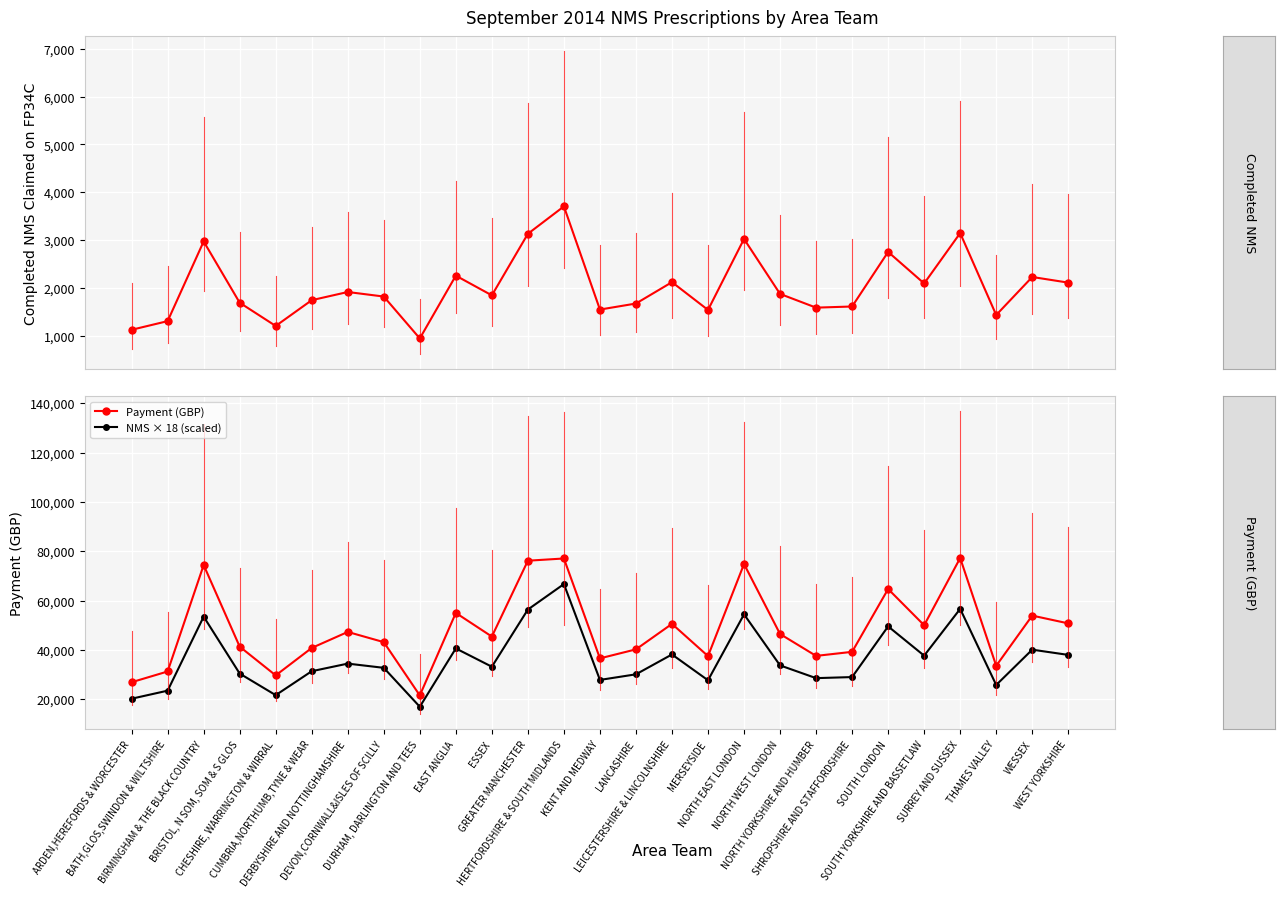

Reading right to left, what are all the values shown in this chart?

Completed NMS: 2111	2229	1434	3147	2094	2753	1612	1588	1875	3024	1540	2121	1674	1548	3705	3132	1845	2257	944	1820	1915	1744	1205	1691	2972	1306	1125
Payment (GBP): 50770	53922	33581	77256	50009	64695	39237	37597	46469	74826	37516	50572	40243	36596	77064	76163	45423	55011	21579	43173	47304	40819	29697	41349	74408	31281	26932
NMS × 18 (scaled): 37998	40122	25812	56646	37692	49554	29016	28584	33750	54432	27720	38178	30132	27864	66690	56376	33210	40626	16992	32760	34470	31392	21690	30438	53496	23508	20250